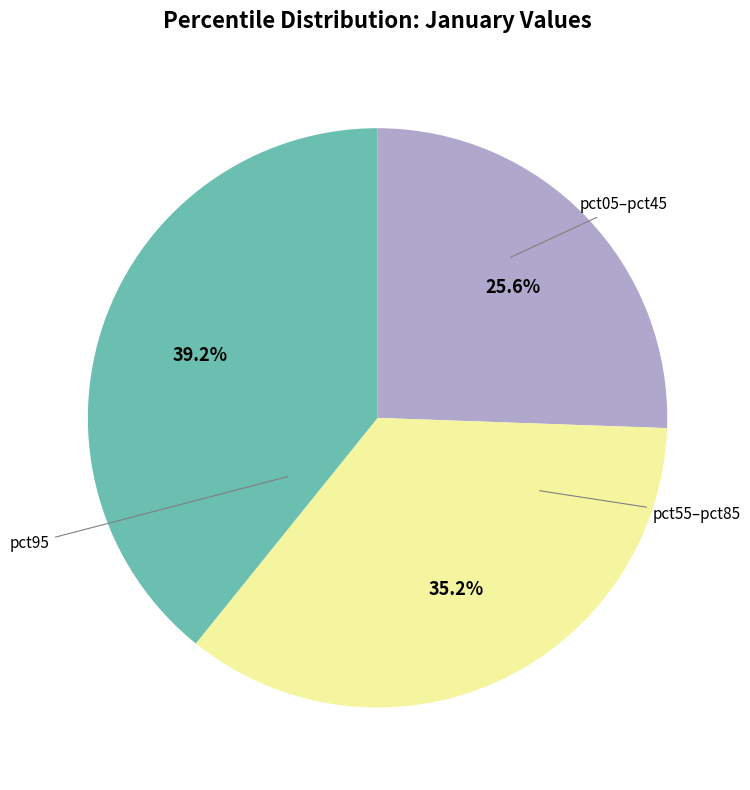

Is there any slice that represents more than half of the pie?

No